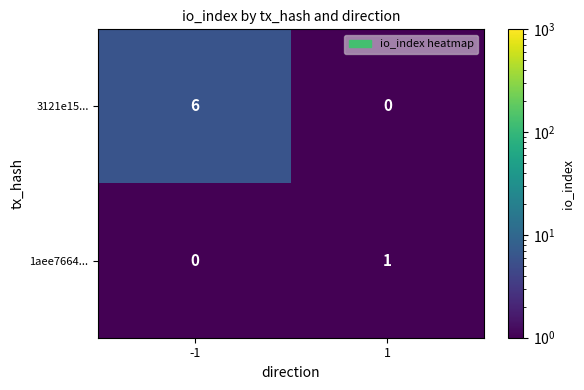

True or false: 1aee7664... has a value of 1 at 1.

True